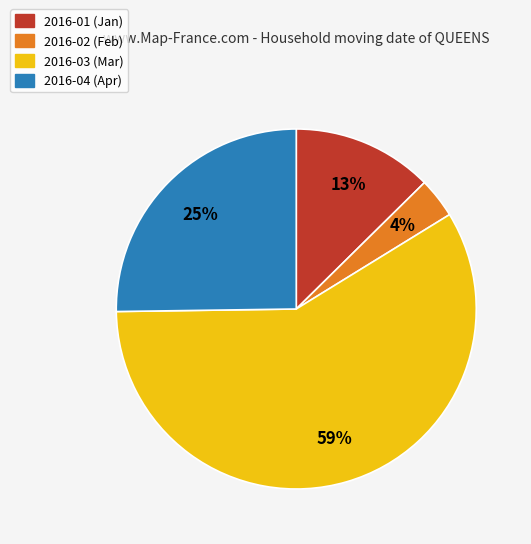

To the nearest percent, what portion does 2016-01 represent?

13%